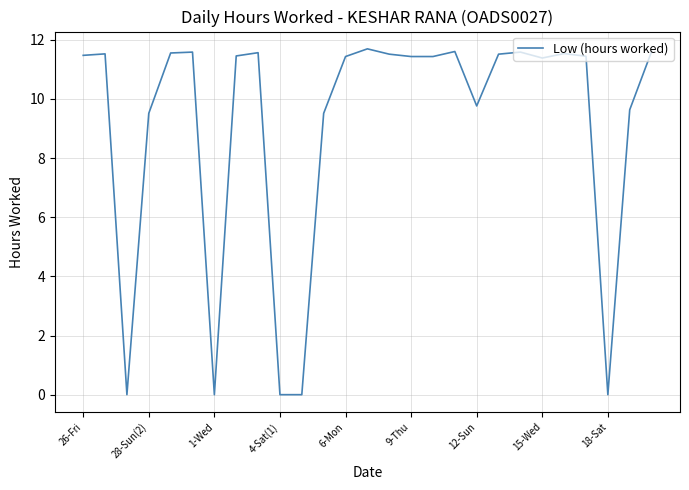

What is the greatest value displayed?

11.7